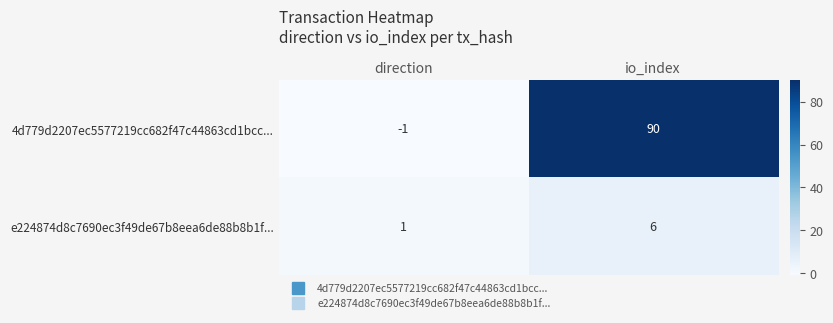

List the series in order of their overall mean, lowest first.

e224874d8c7690ec3f49de67b8eea6de88b8b1f..., 4d779d2207ec5577219cc682f47c44863cd1bcc...